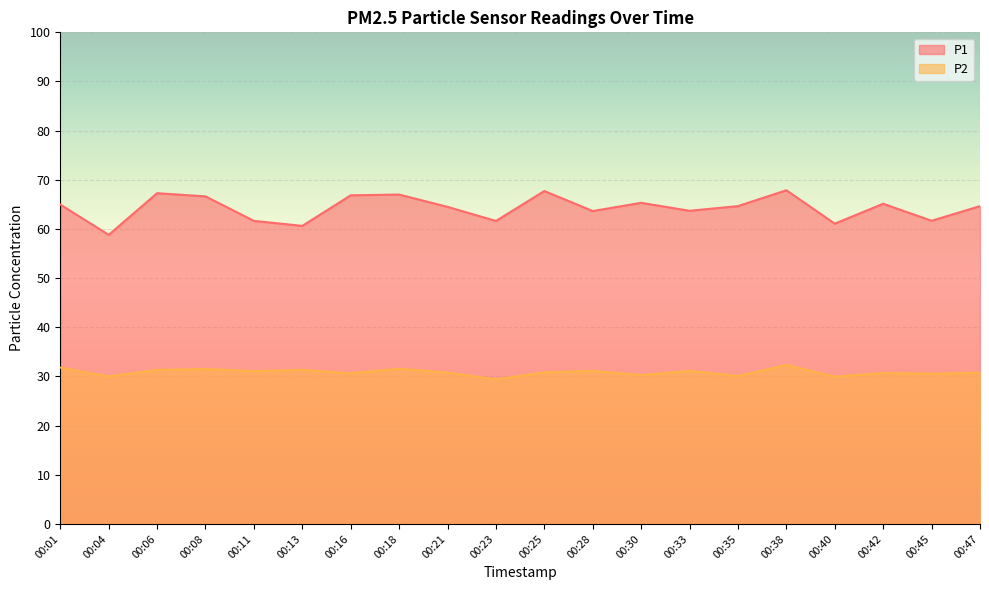

At which category is the sum across all series the highest?

00:38